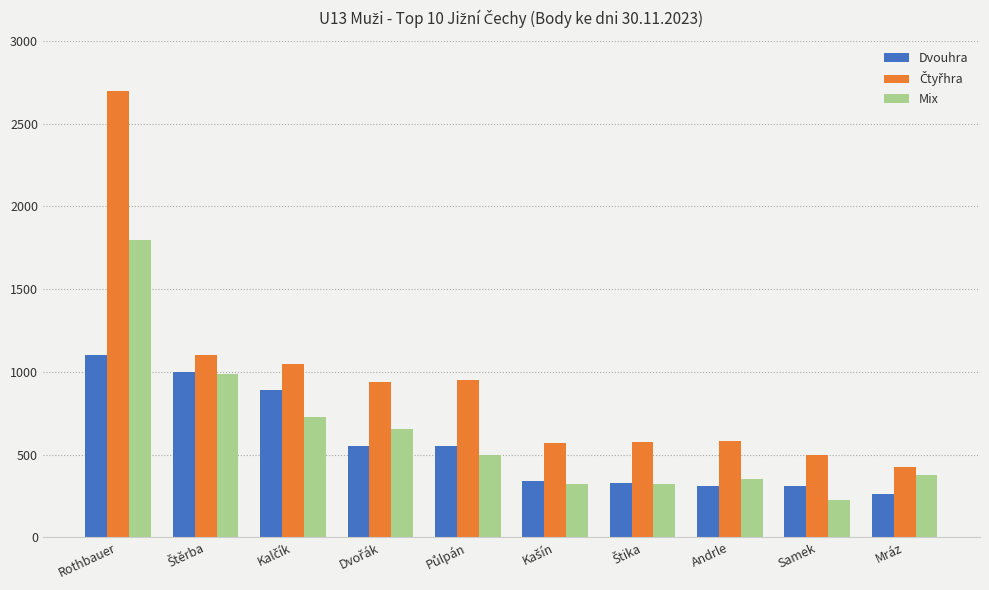

The Mix series shows 350 at Andrle. True or false?

True